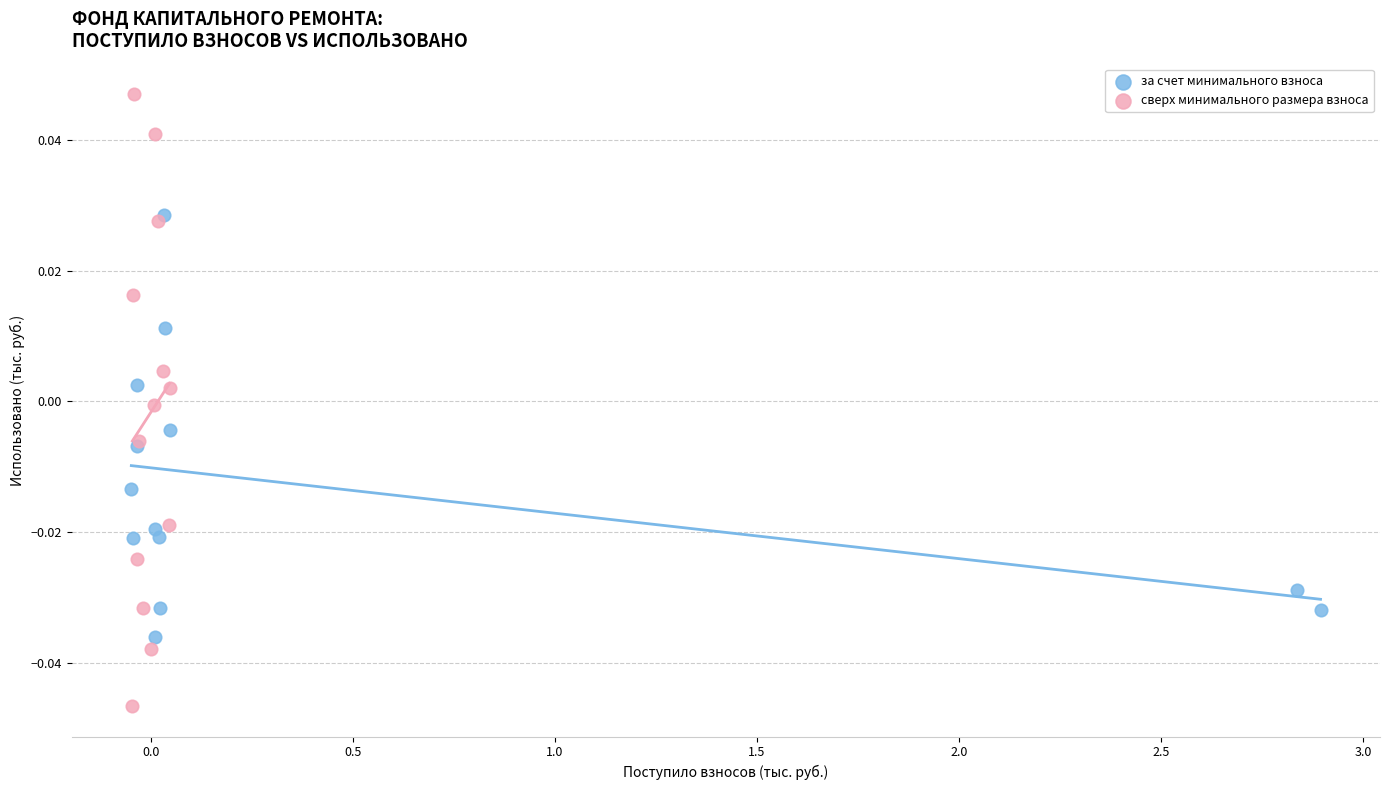

Which series contains the highest Y value?

сверх минимального размера взноса